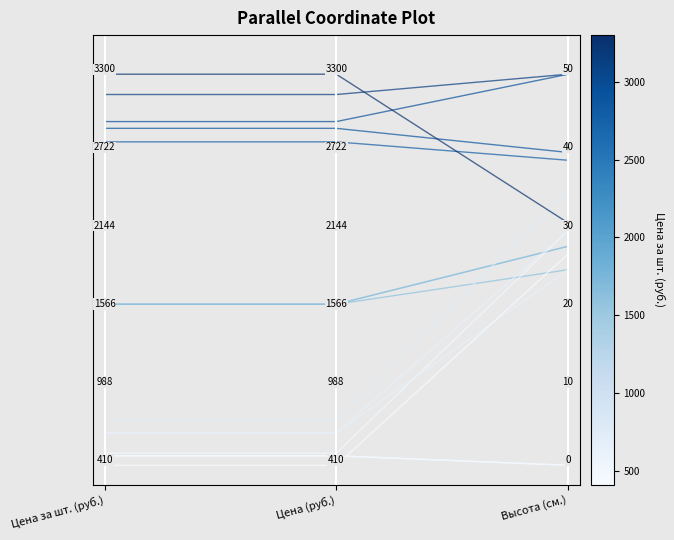

Is it true that the value at Цена (руб.) is 0.2?

False